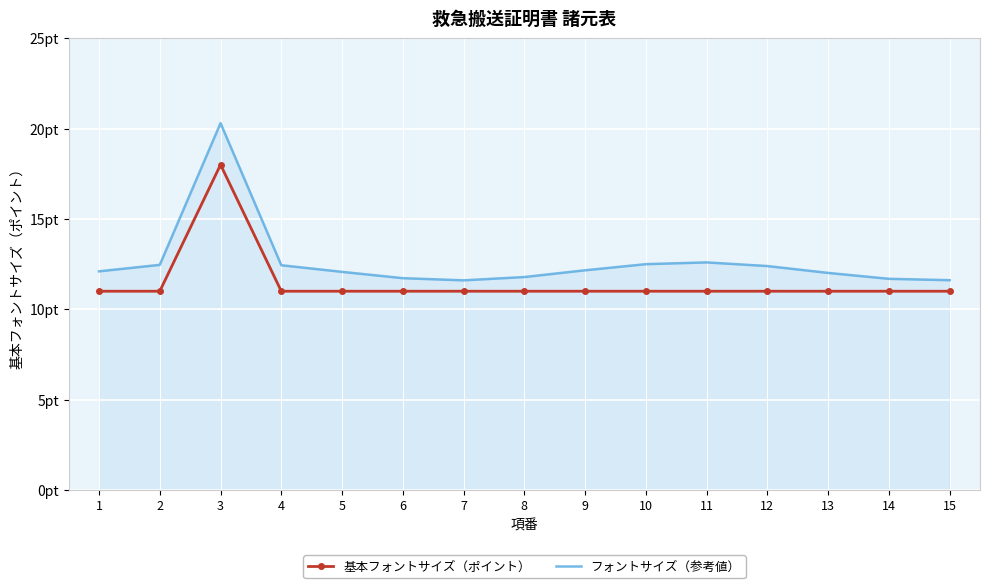

What are all the series names shown in the legend?

基本フォントサイズ（ポイント）, フォントサイズ（参考値）